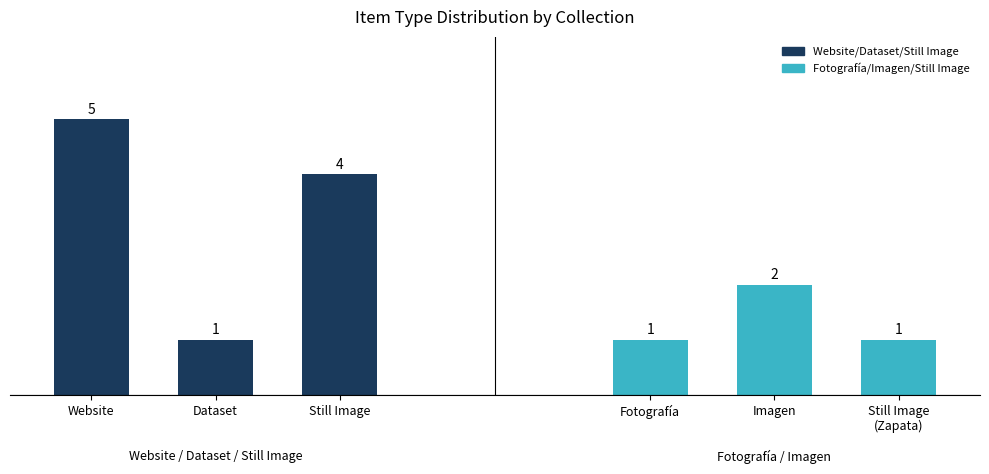

What is the difference between the maximum and minimum values in the Fotografía/Imagen/Still Image series?

1